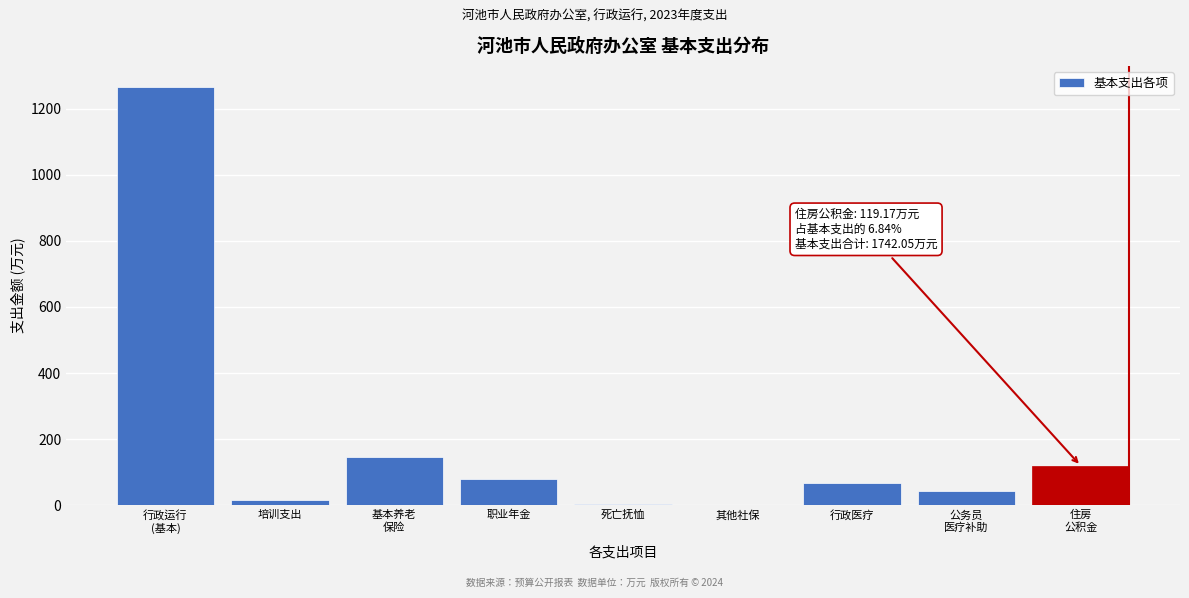

What is the sum of all values?

1742.1